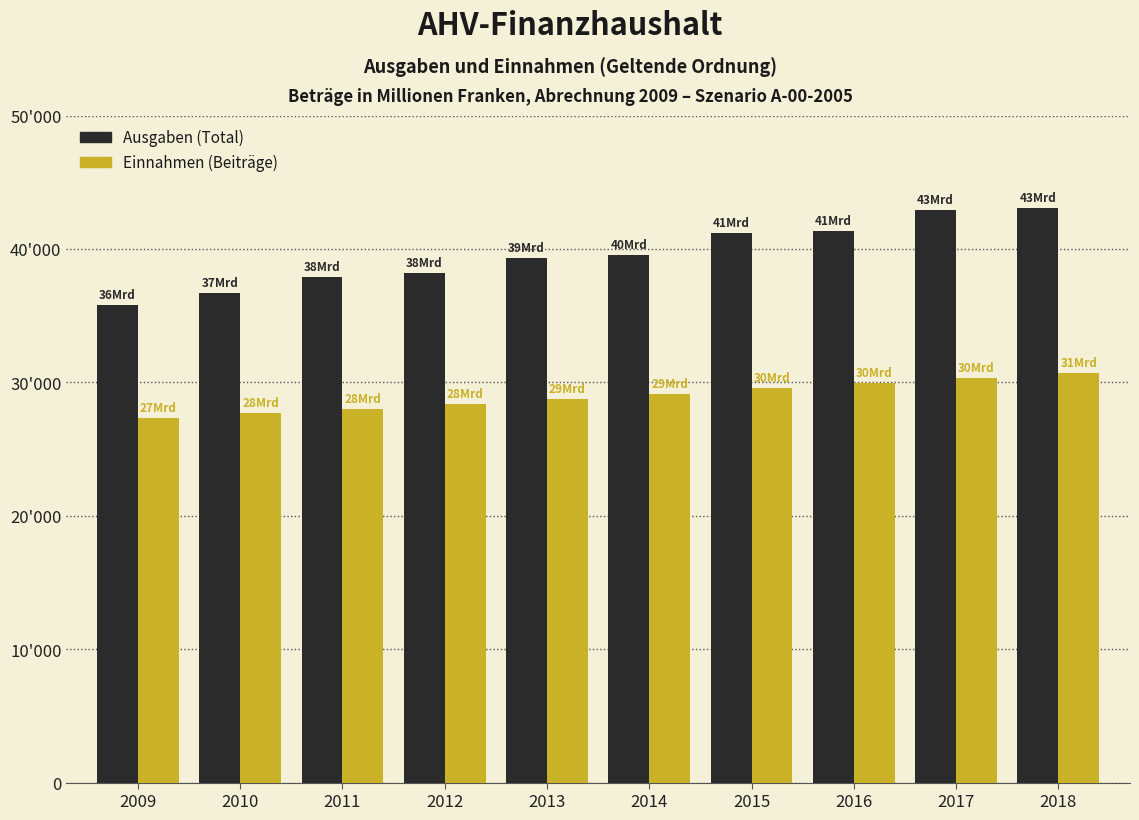

Reading left to right, transcribe all the data shown in this chart.

Ausgaben: 35786.6	36662.9	37893.9	38175.1	39288.0	39529.5	41210.0	41335.4	42942.3	43047.2
Einnahmen: 27314.3	27737.0	27965.0	28362.0	28747.0	29124.0	29571.0	29977.0	30351.0	30695.0